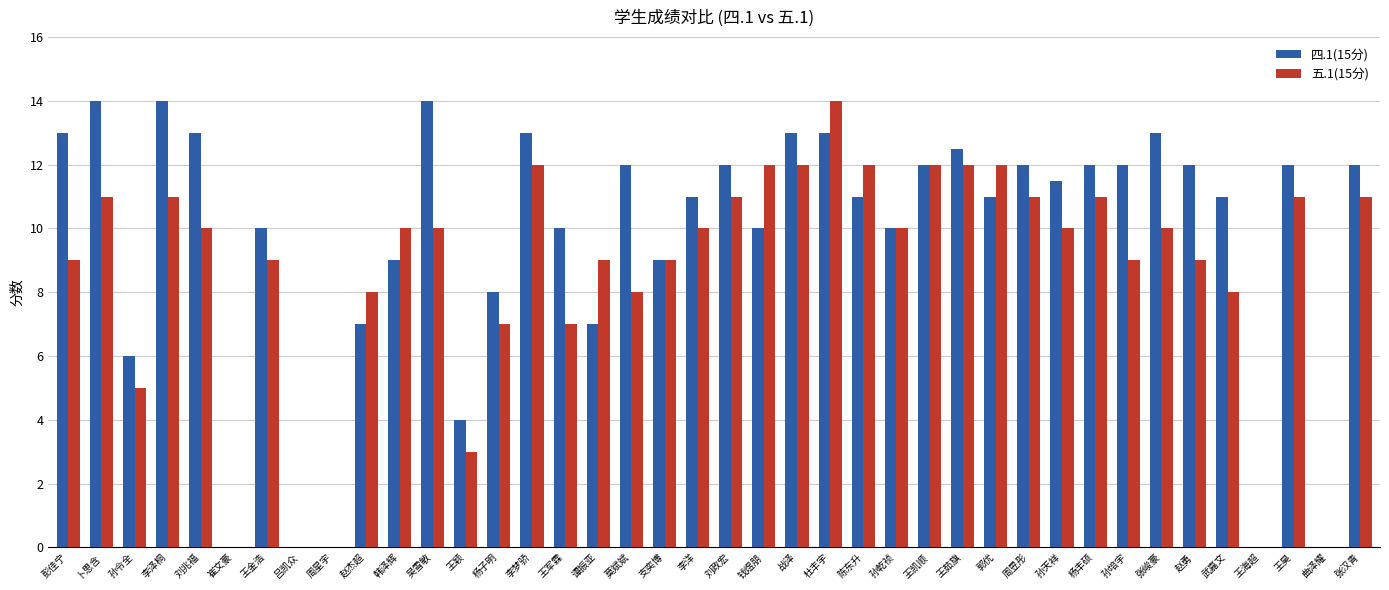

What is the total value across all series at 陈东升?

23.0